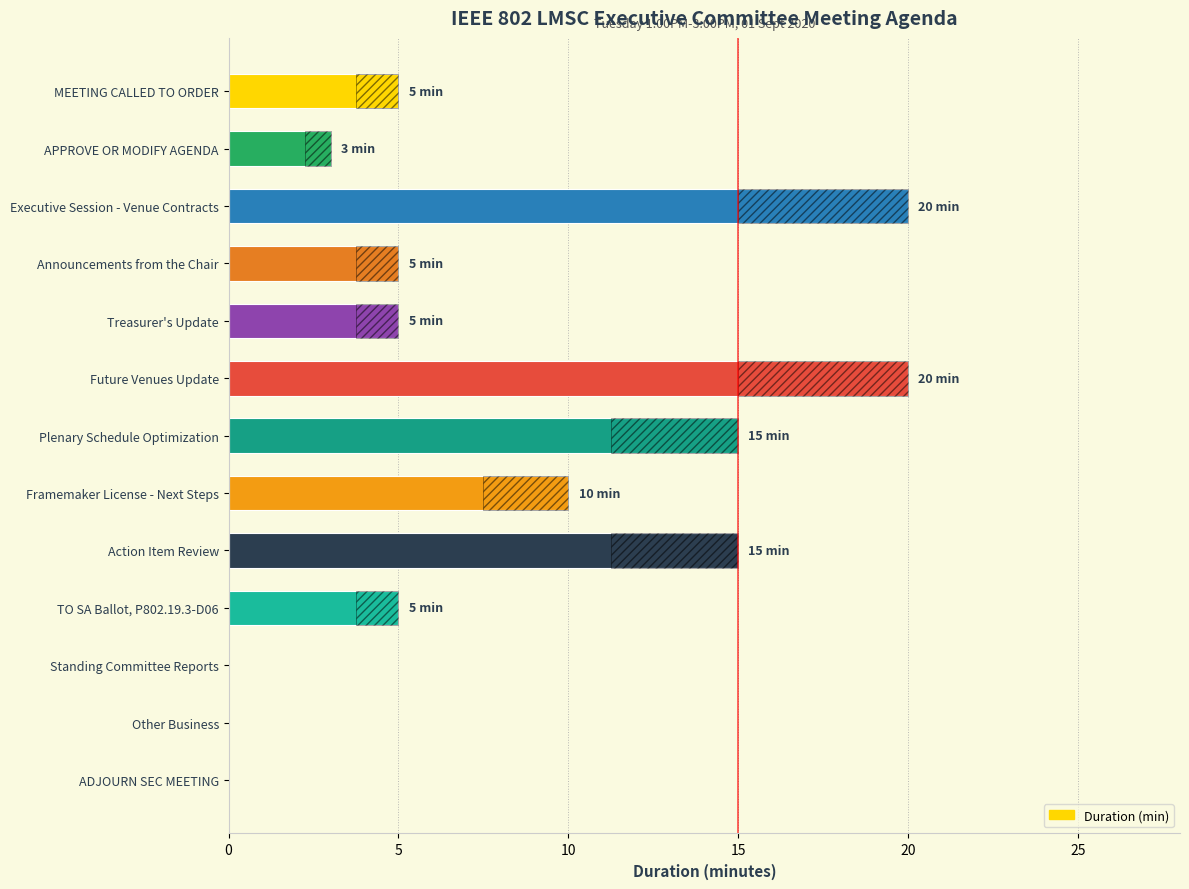

The chart shows a value of 5 at TO SA Ballot, P802.19.3-D06. True or false?

True